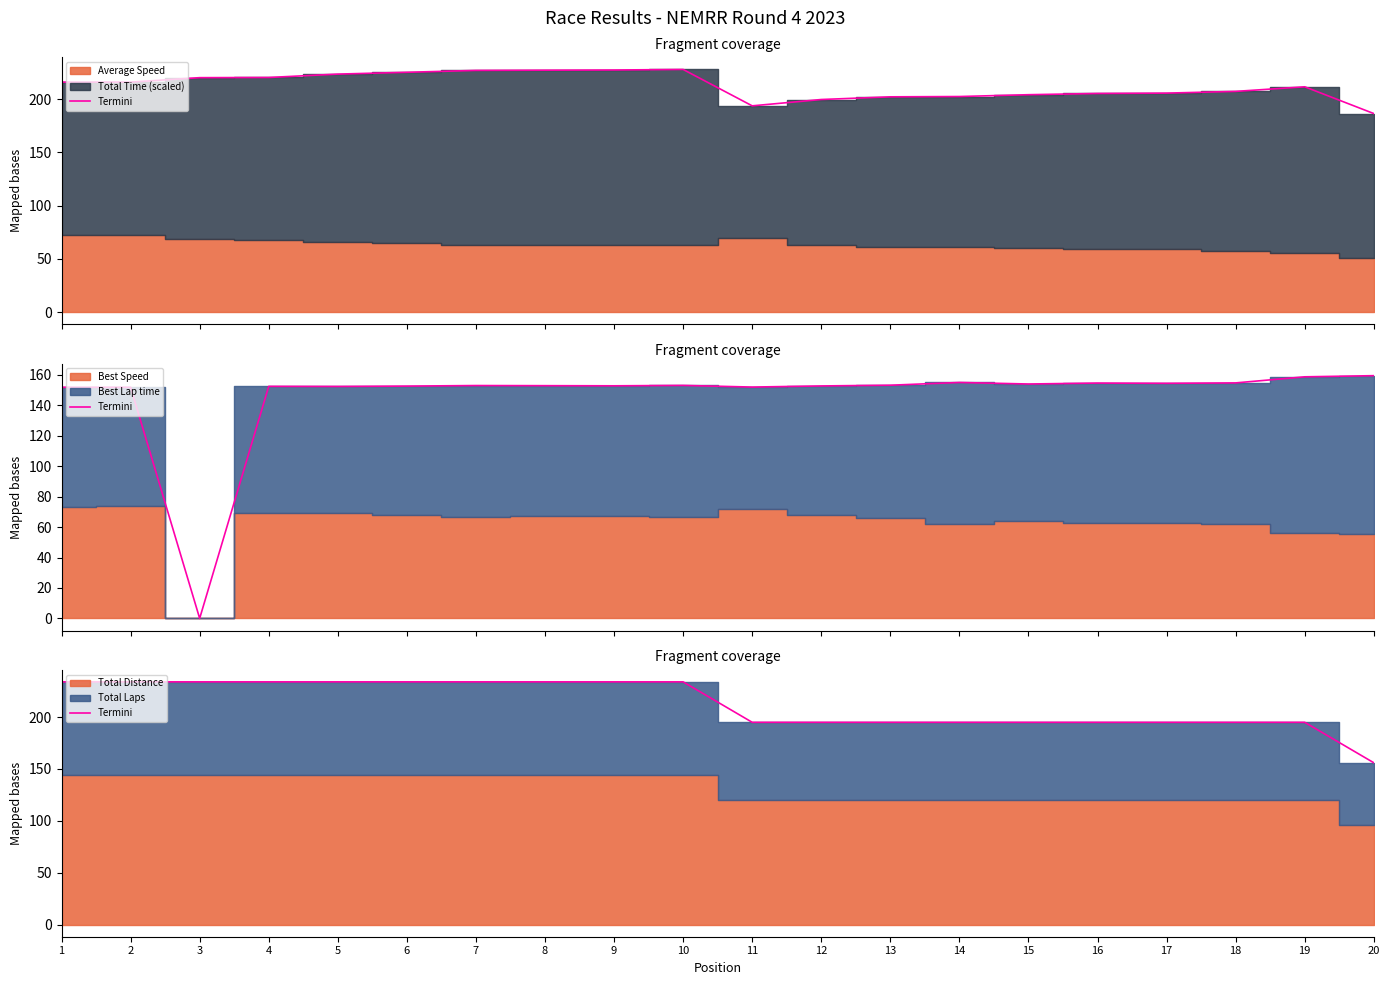

What is the difference between the maximum and minimum values?

78